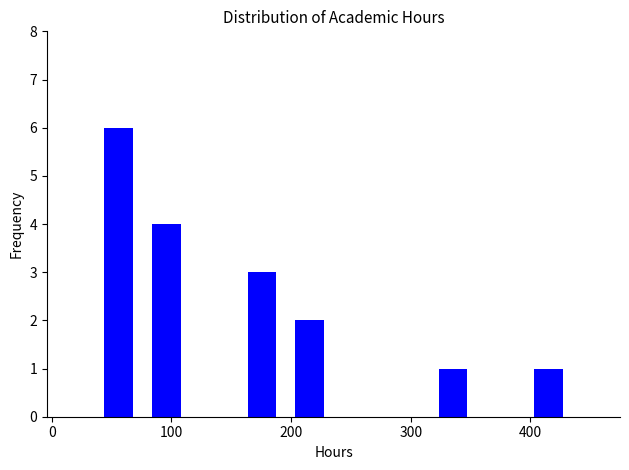

Around what value on the x-axis is the tallest bar? Give the approximate position of its centre, as read against the axis.

60